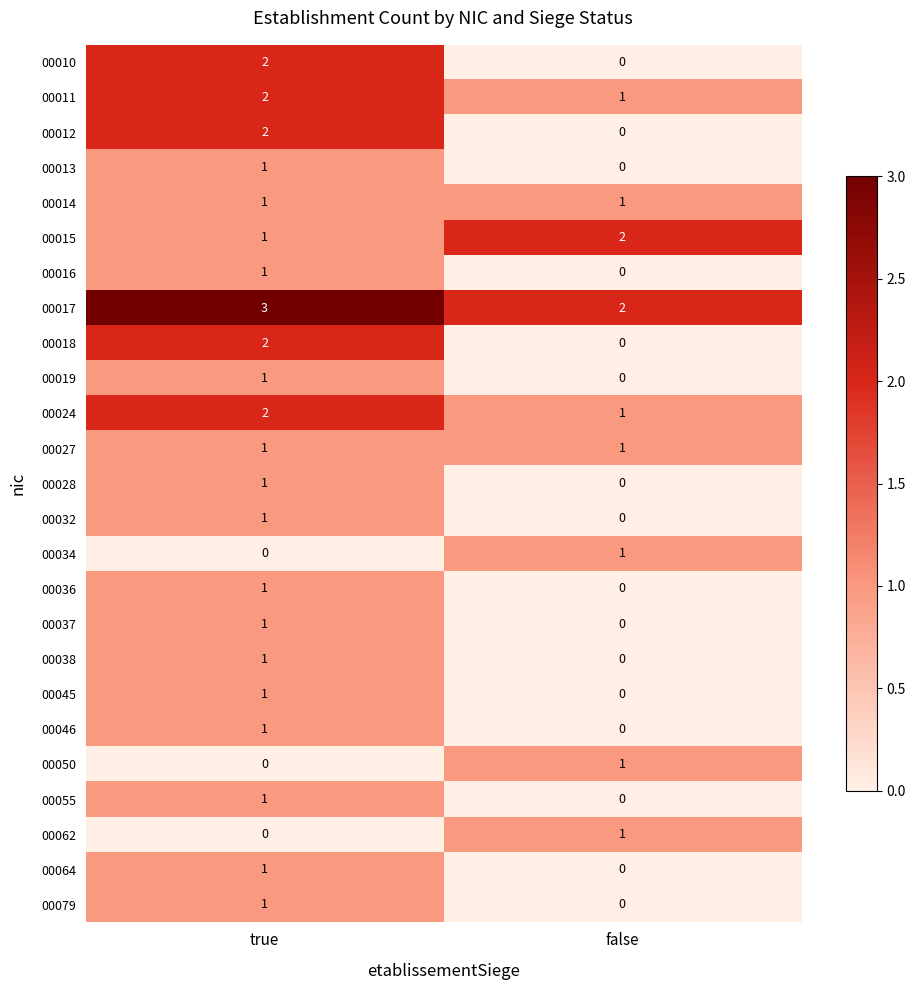

Where is 00036 nearest to the value 0?

false